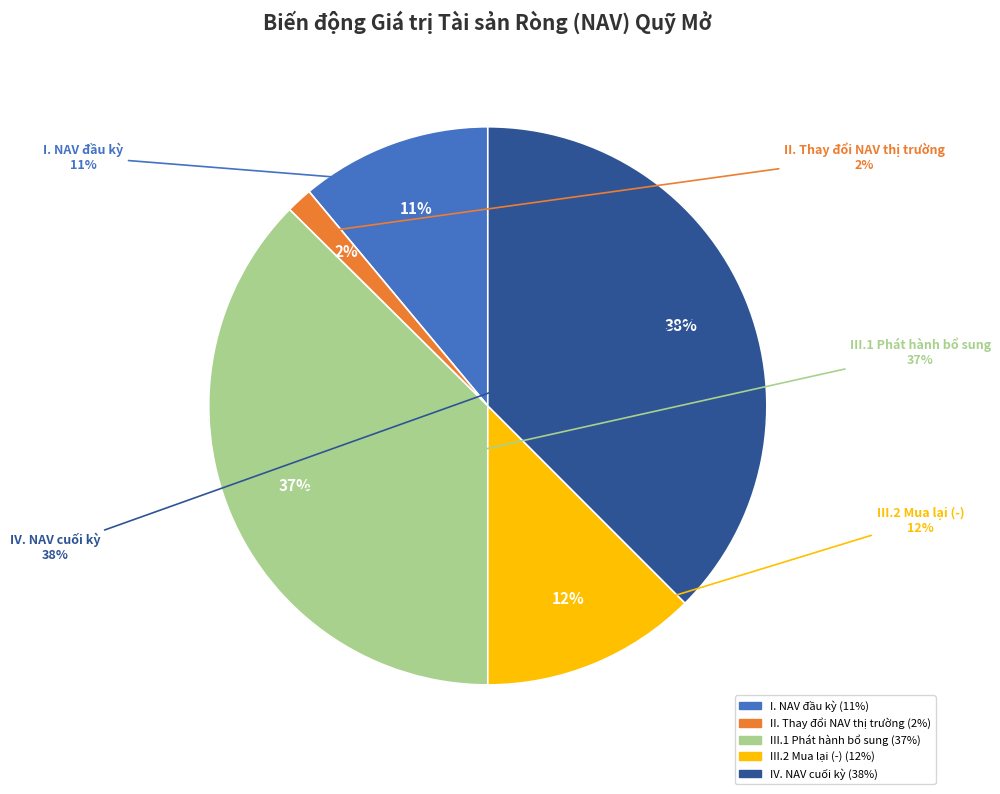

Is there a majority slice in this chart?

No